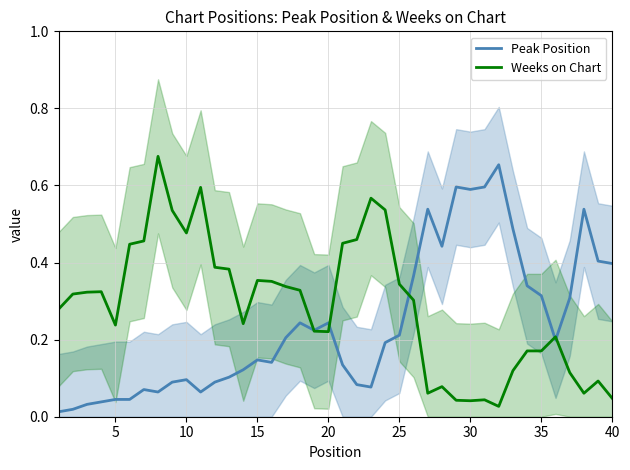

True or false: Peak Position and Weeks on Chart intersect in this chart.

True